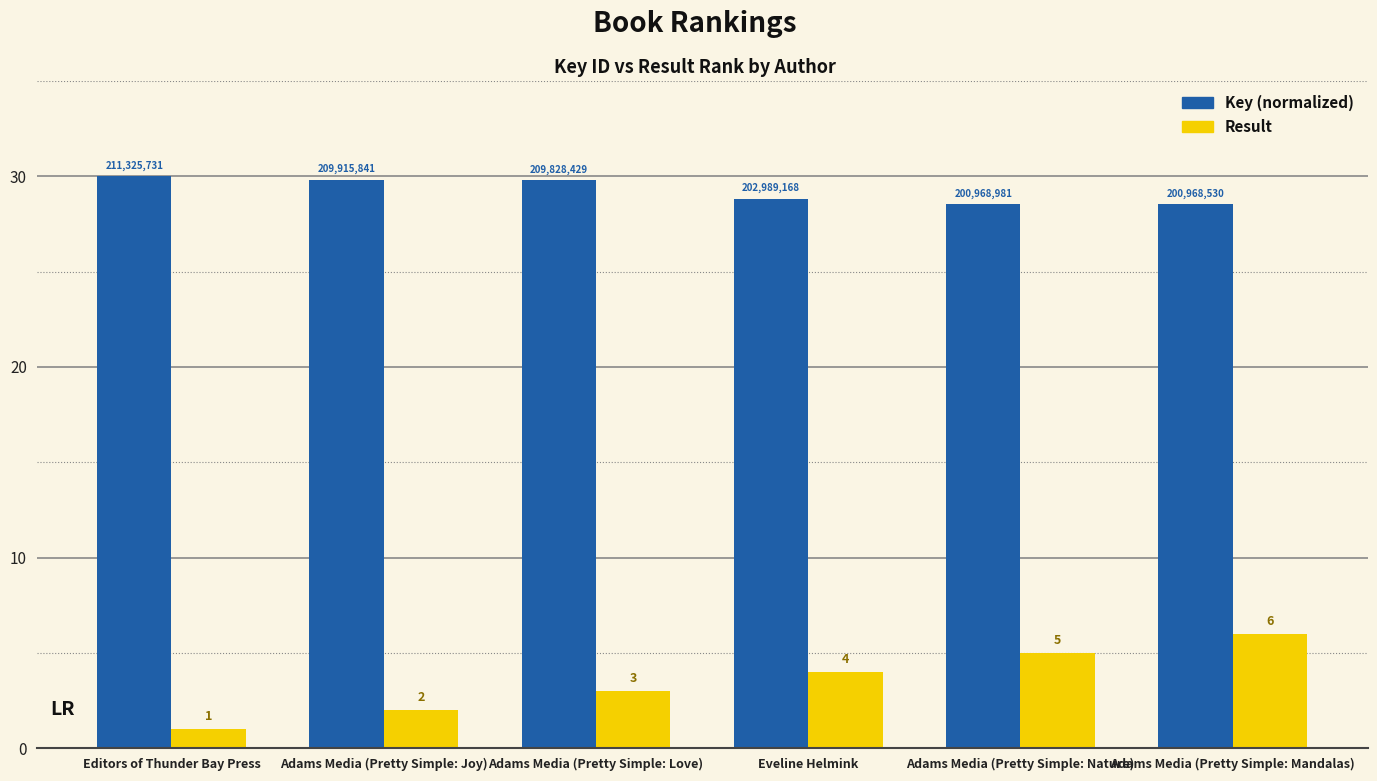

How many data points does each series have?

6